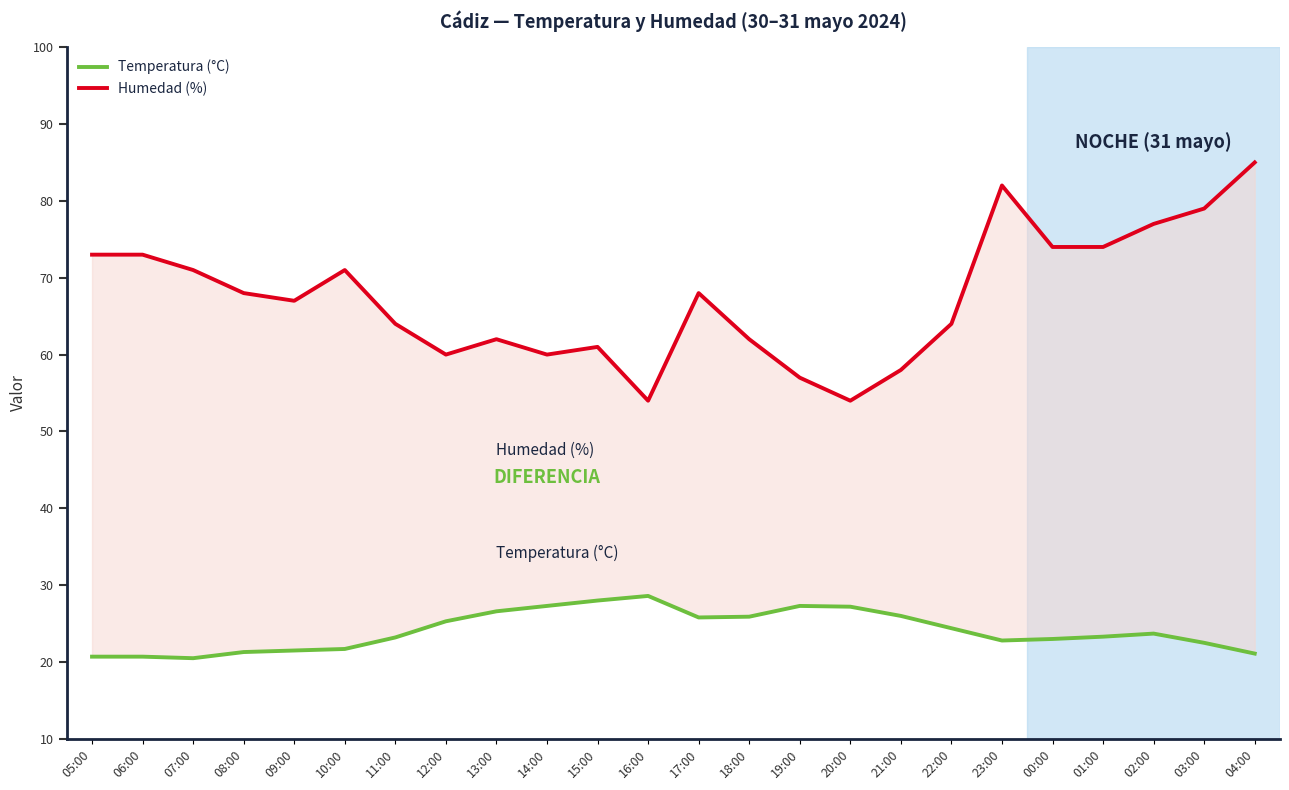

What is the spread (max minus min) of values at 08:00?

46.7